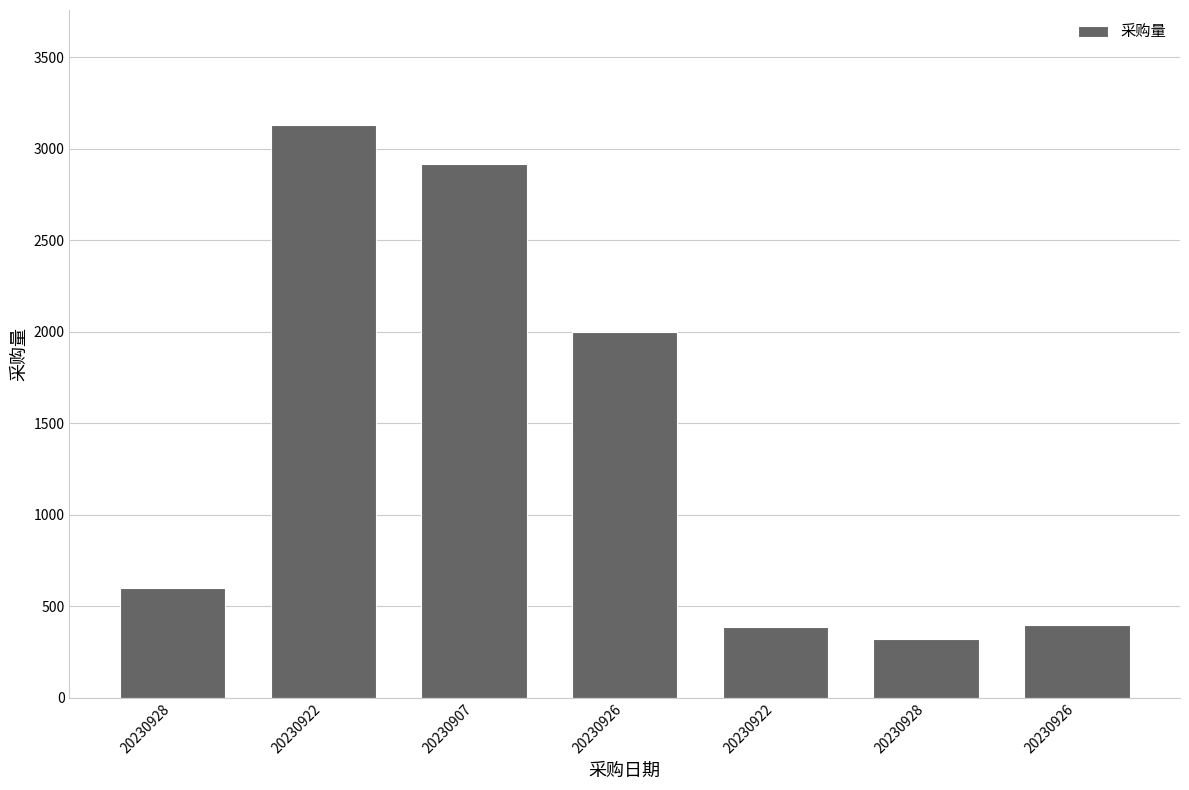

Approximately how many times larger is the value at 20230922 compared to 20230926?

1.6